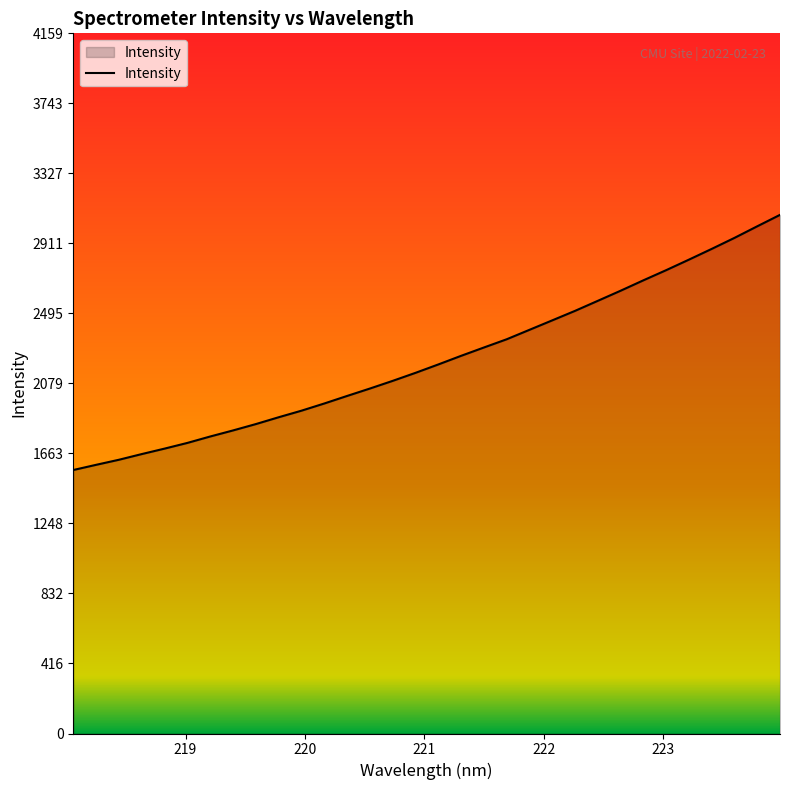

What is the greatest value displayed?

3080.5